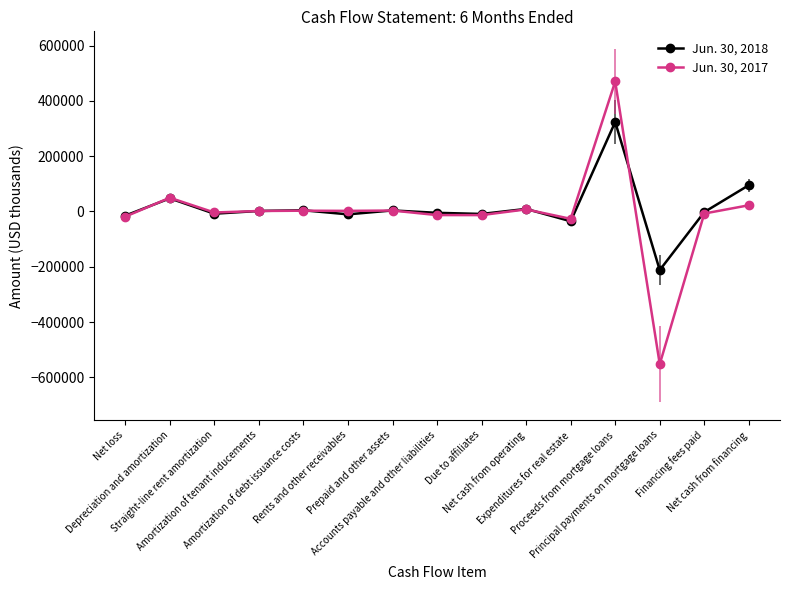

True or false: Jun. 30, 2017 has more than 0 points higher than both neighbors.

True